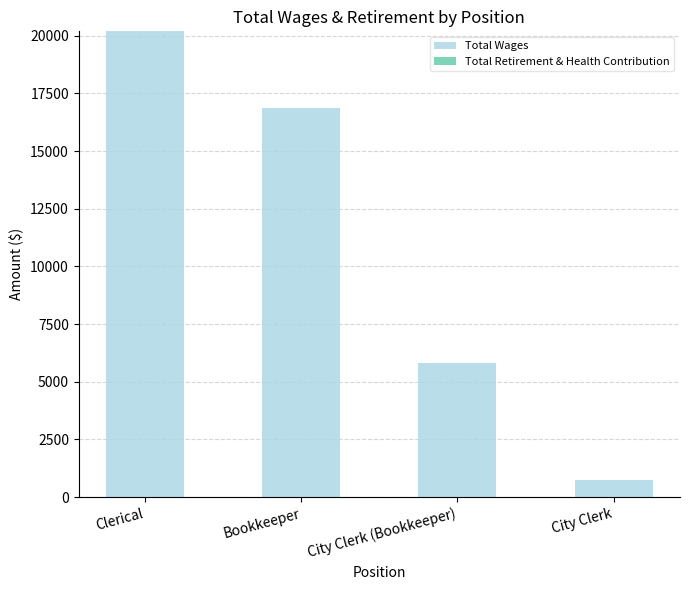

What is the greatest value displayed?

20190